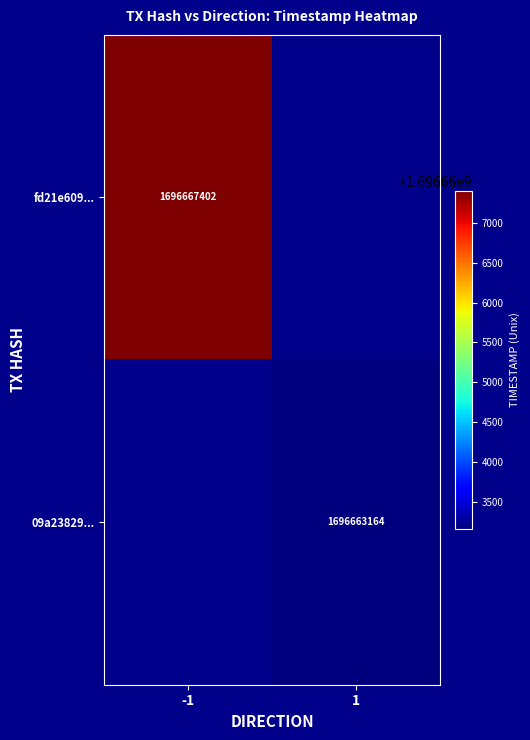

The fd21e609... series shows 1696667402 at -1. True or false?

True